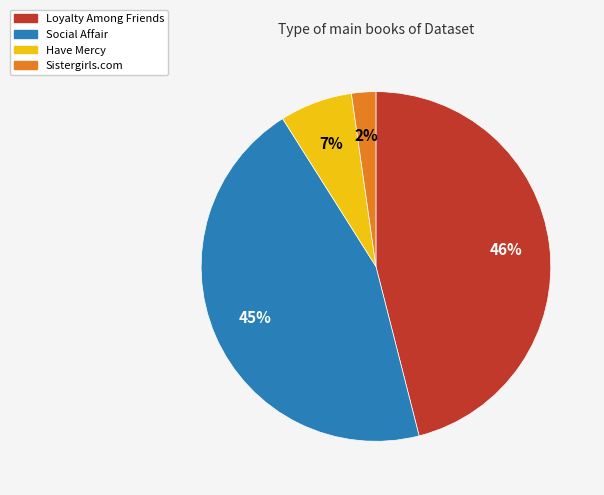

Is there a majority slice in this chart?

No